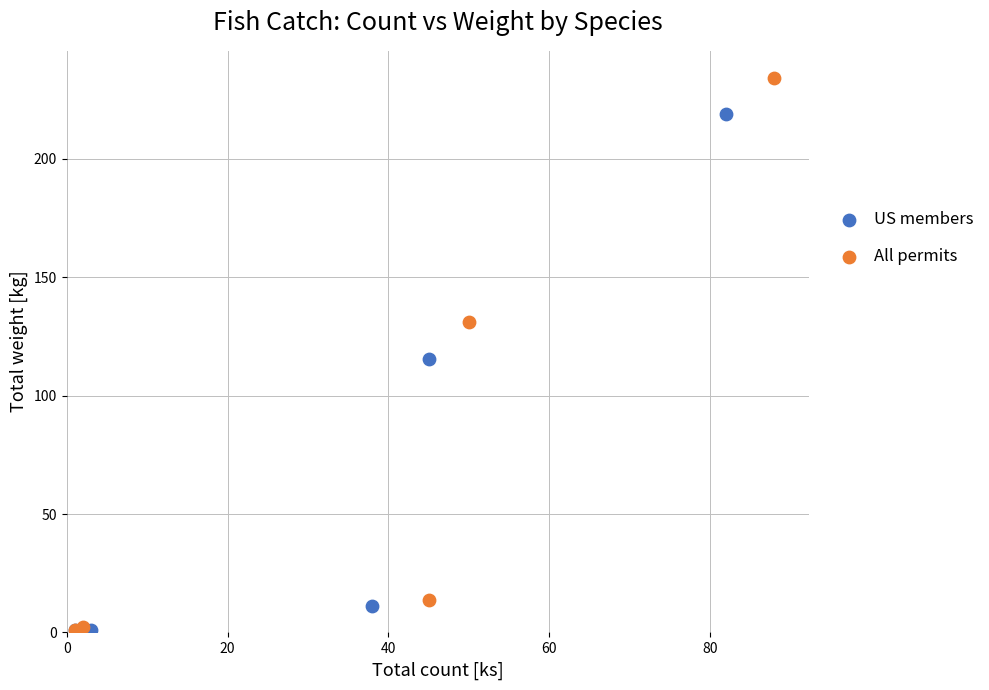

Which series reaches the maximum Y coordinate?

All permits